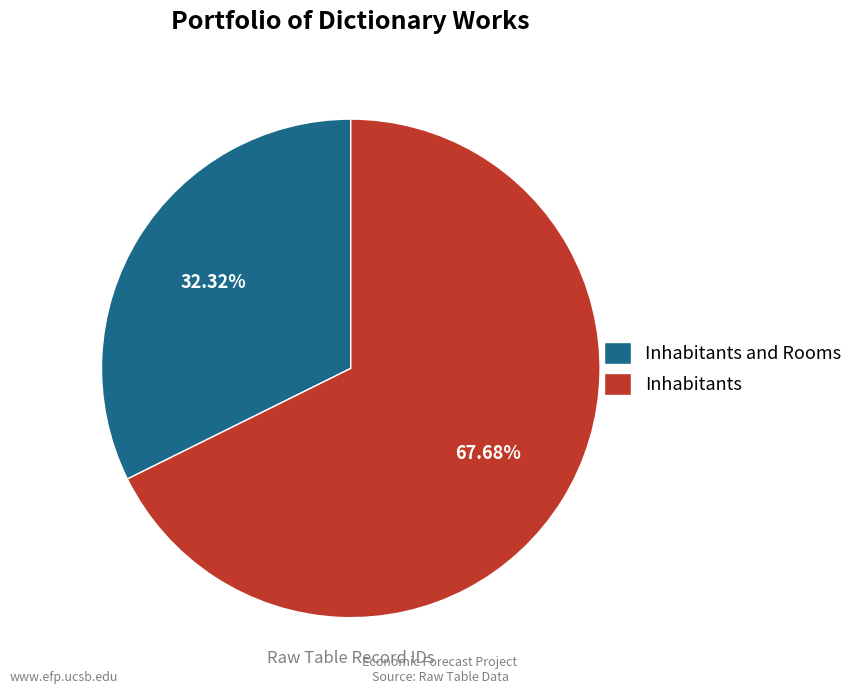

Is the sum of Inhabitants and Inhabitants and Rooms greater than half?

Yes